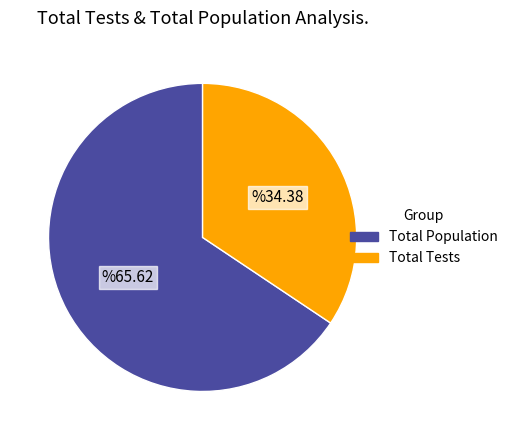

Is there a majority slice in this chart?

Yes